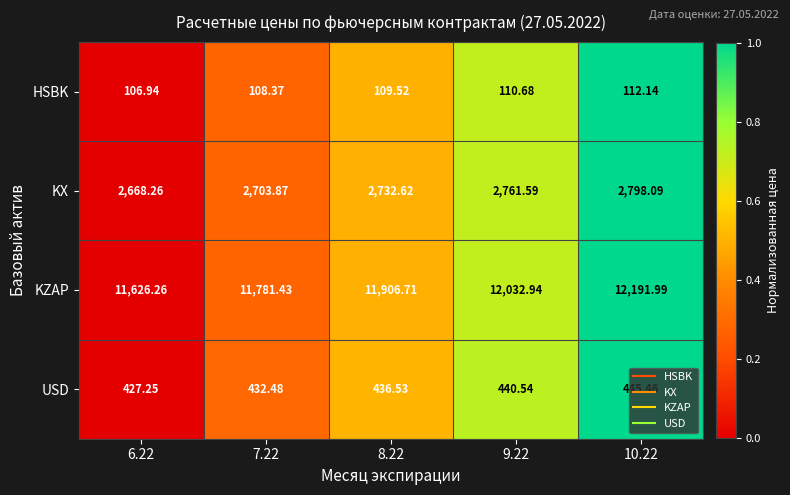

Rank the series at 7.22 from lowest to highest value.

HSBK, USD, KX, KZAP